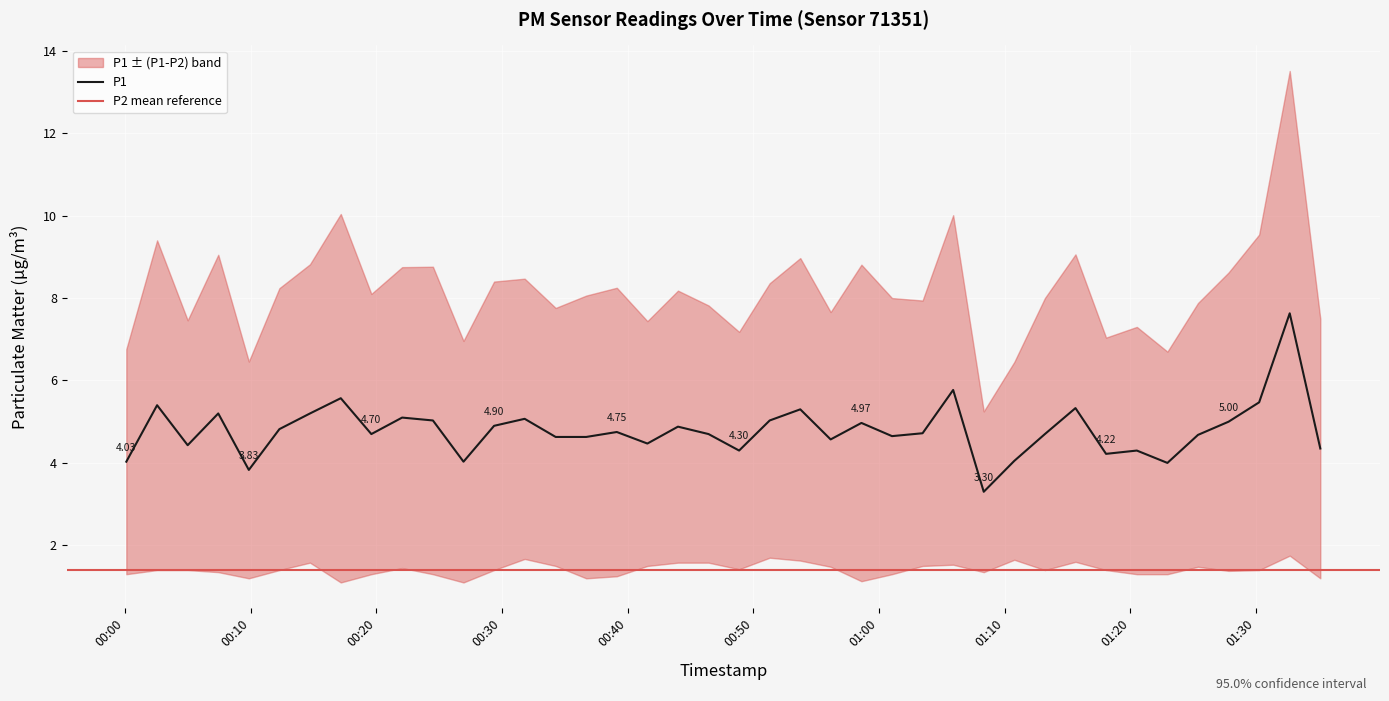

How many categories are shown in the chart?

40